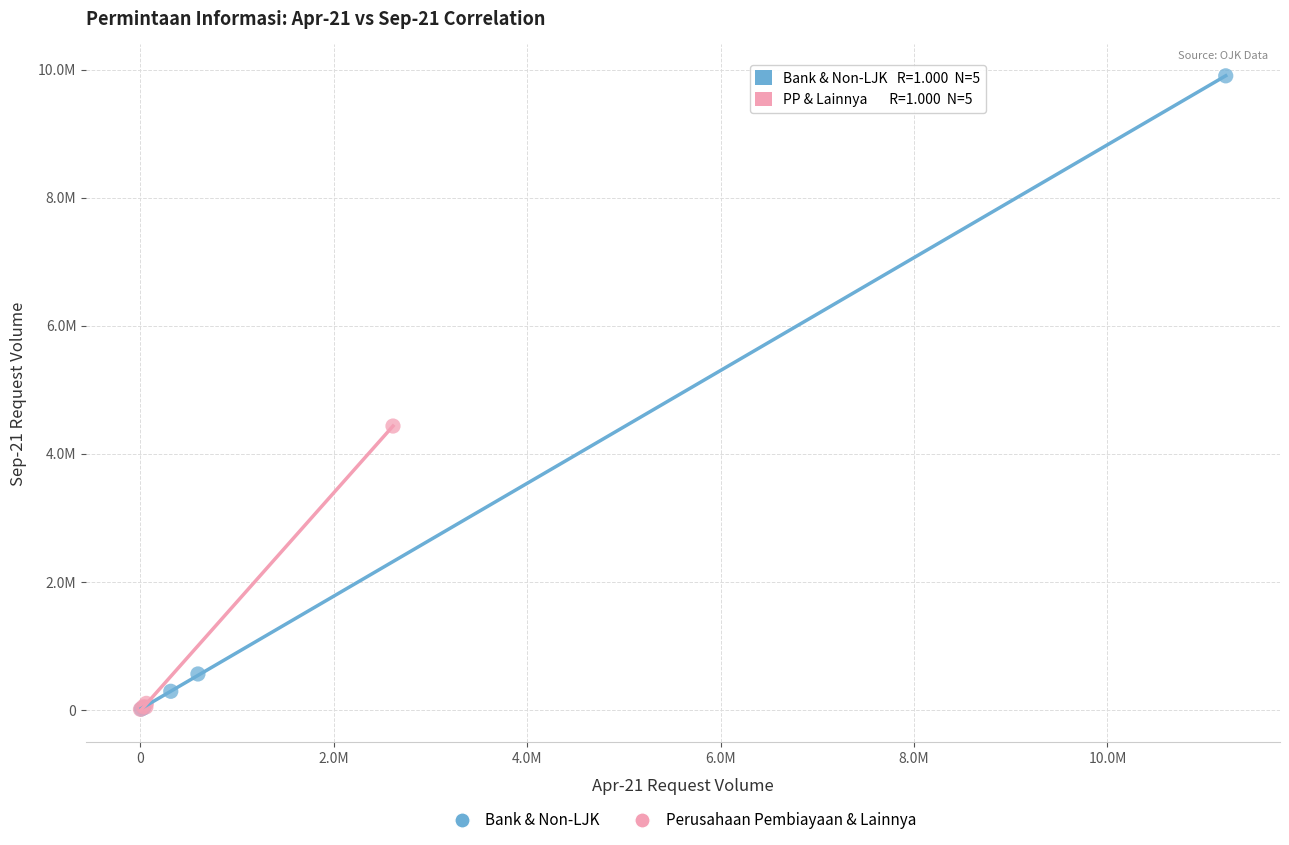

What are all the series names shown in the legend?

Bank & Non-LJK, Perusahaan Pembiayaan & Lainnya